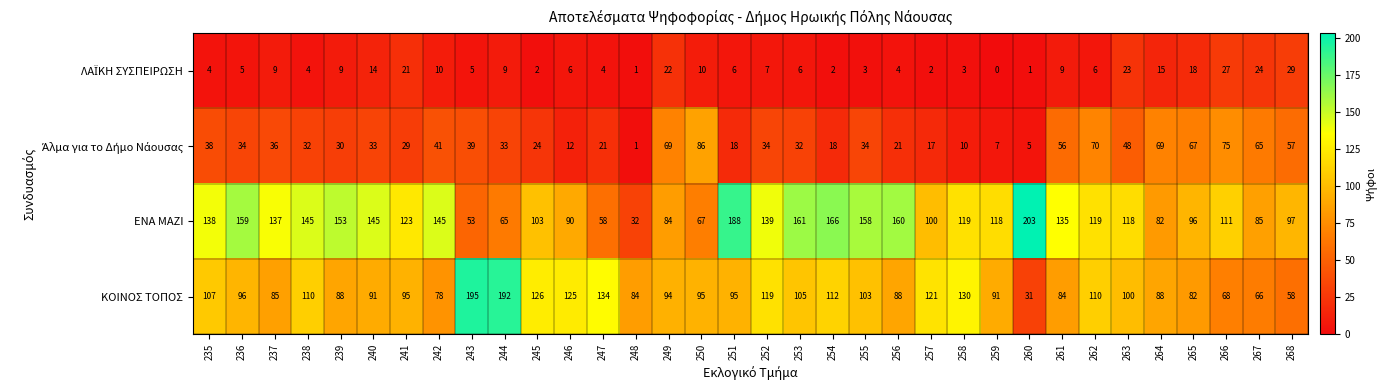

What is the spread (max minus min) of values at 254?

164